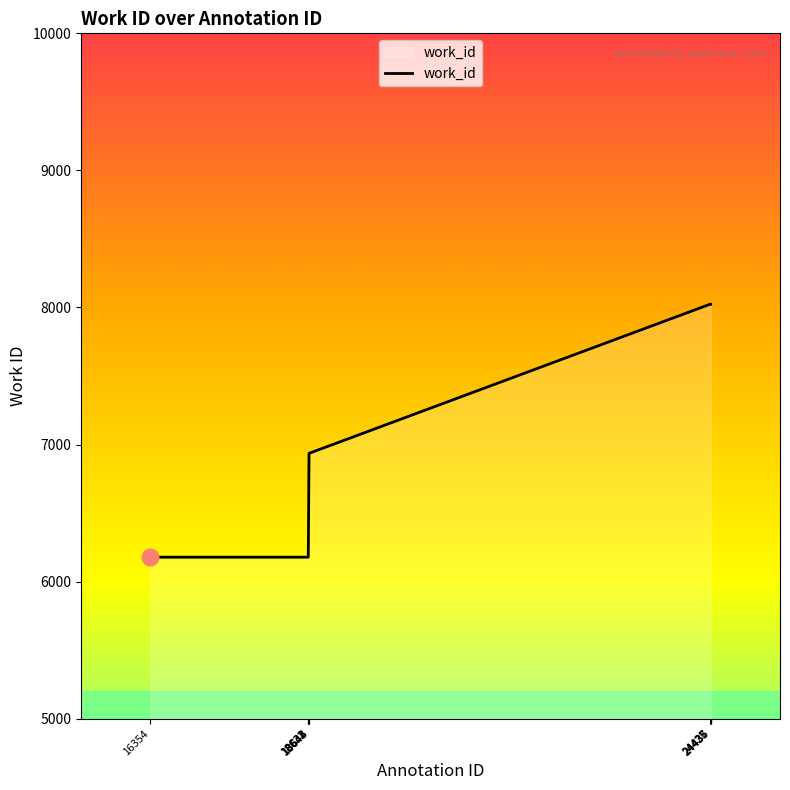

Which has a higher value, 18631 or 24435?

24435